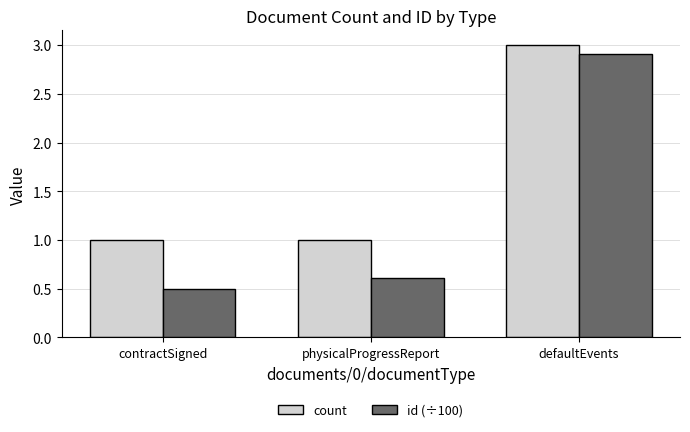

Reading right to left, what are all the values shown in this chart?

count: 3.0	1.0	1.0
id (÷100): 2.9	0.6	0.5